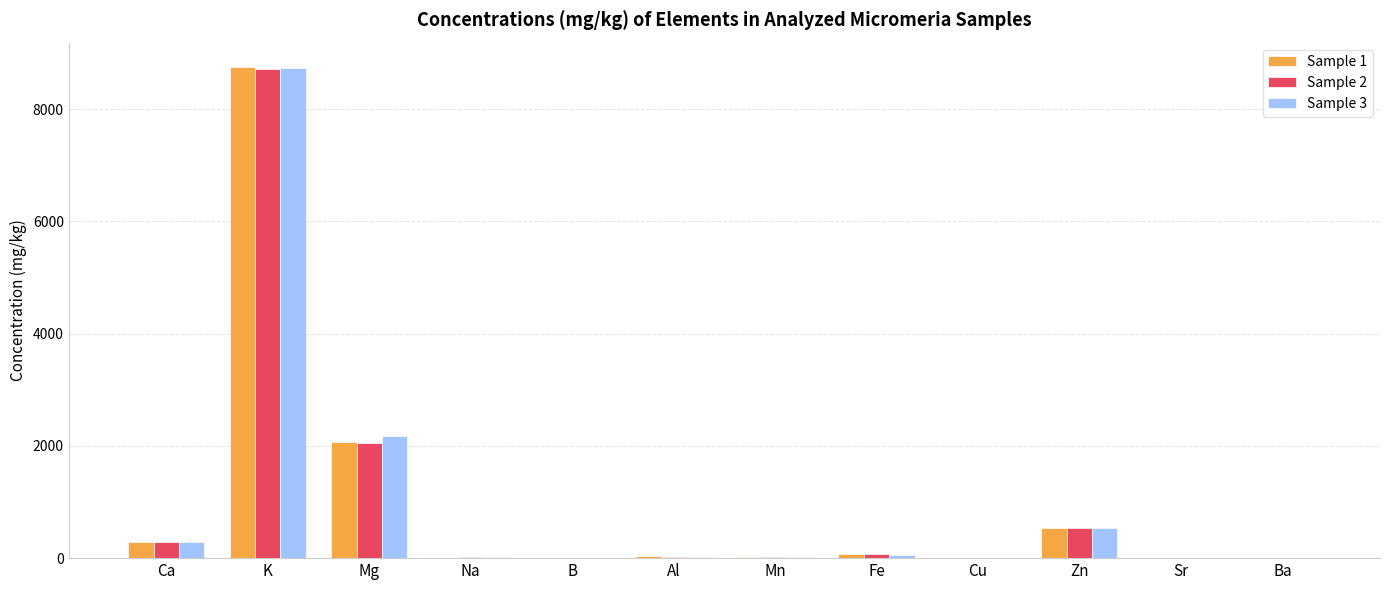

How many data points does each series have?

12